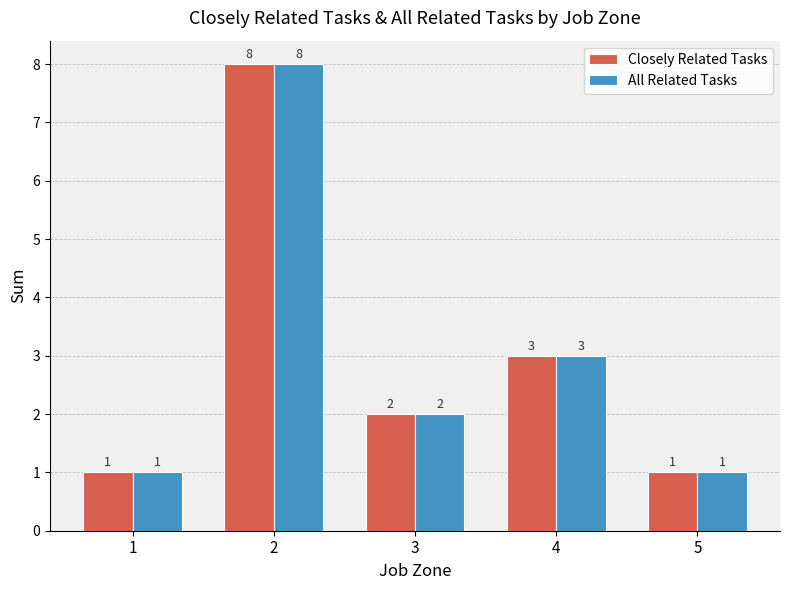

At which category is the sum across all series the highest?

2